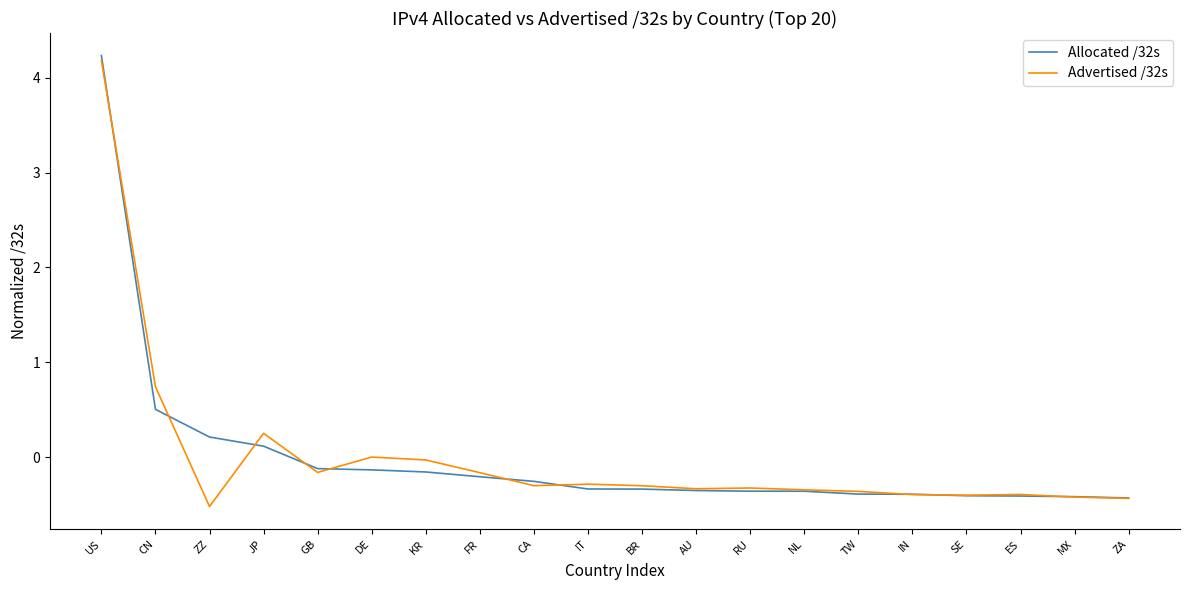

What is the sum of the Advertised /32s values at IN and SE?

-0.8